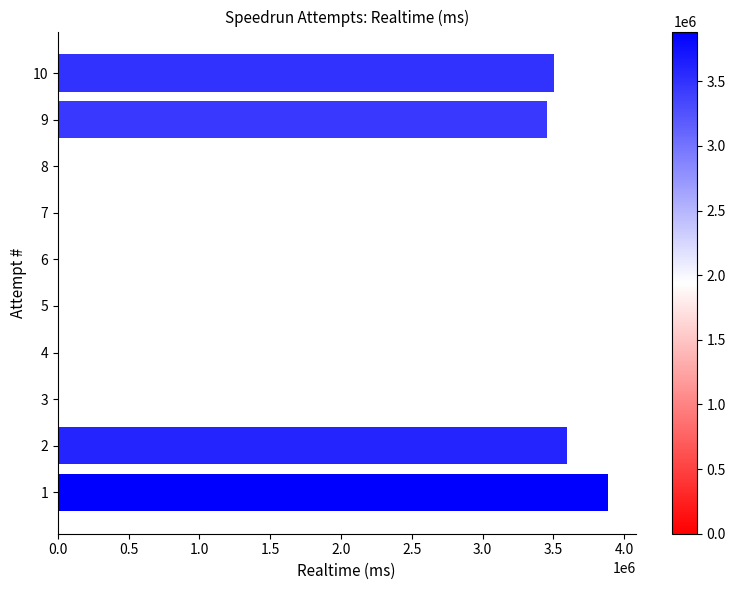

Is it true that the value at 6 is -1226749?

False